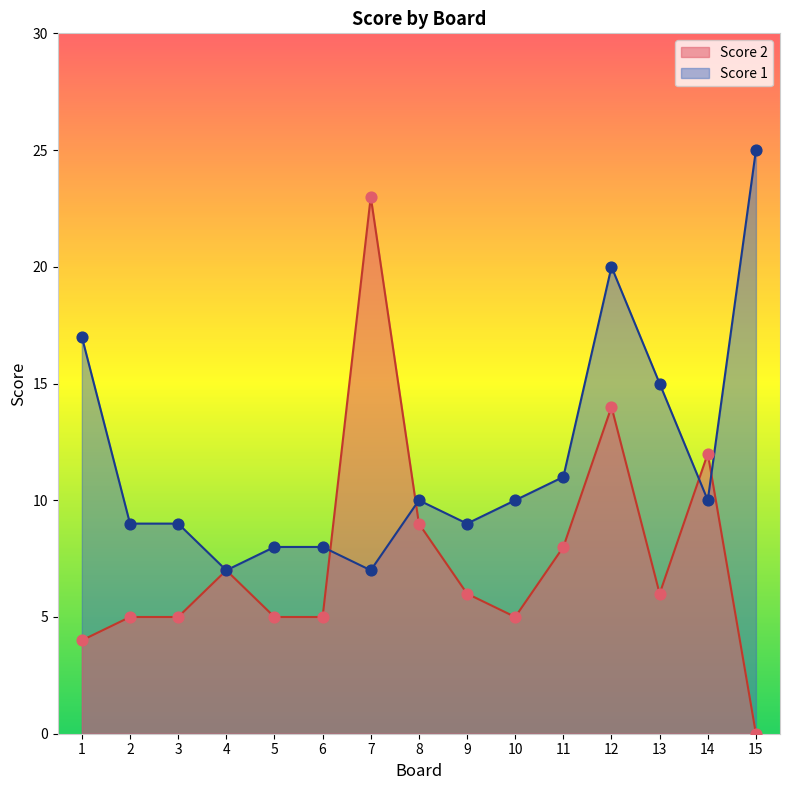

Is the value of Score 2 at 8 greater than the value of Score 1 at 10?

No